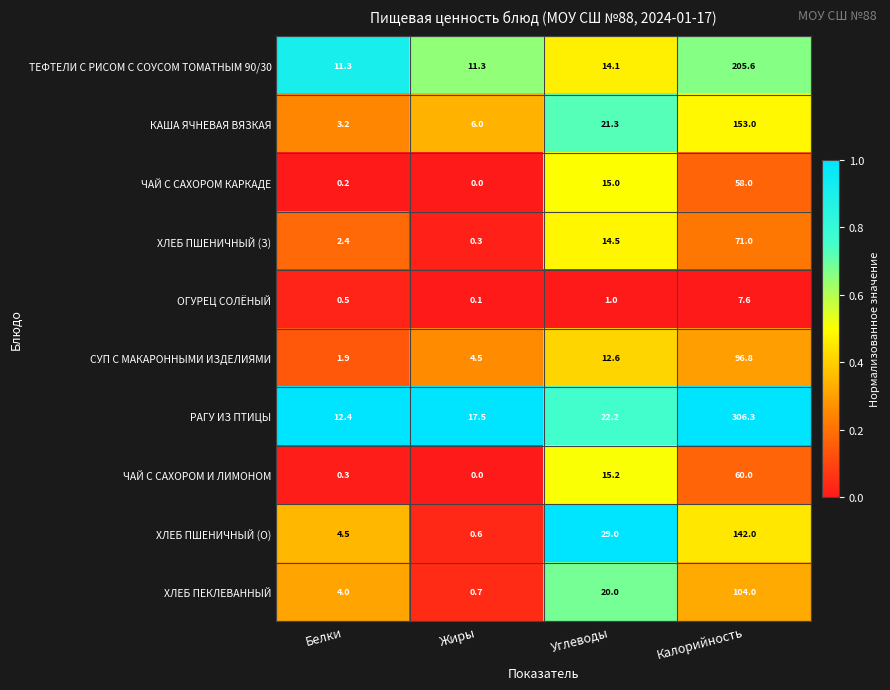

What is the difference between the highest and lowest values at Углеводы?

28.0